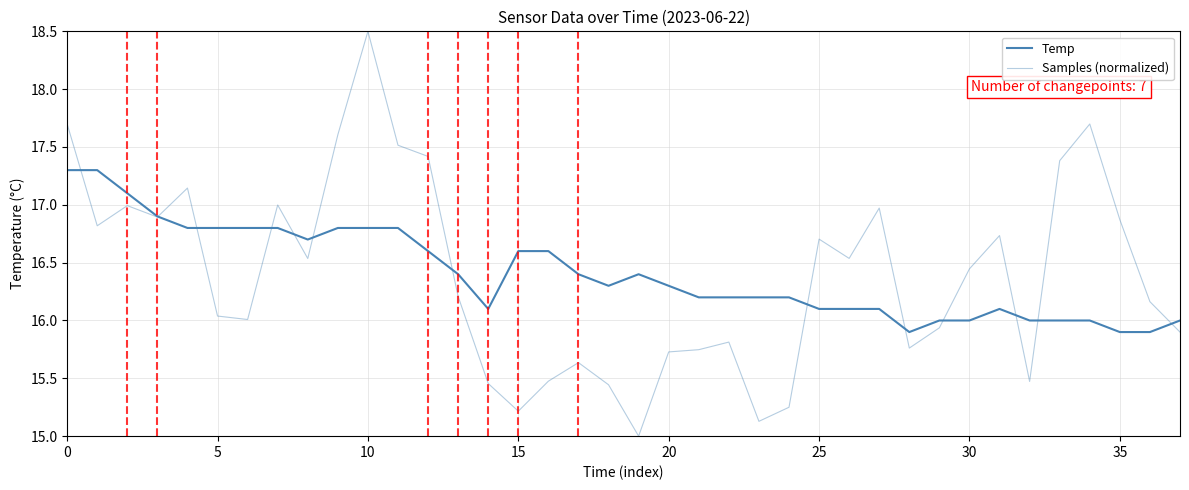

How many lines are shown in the chart?

2